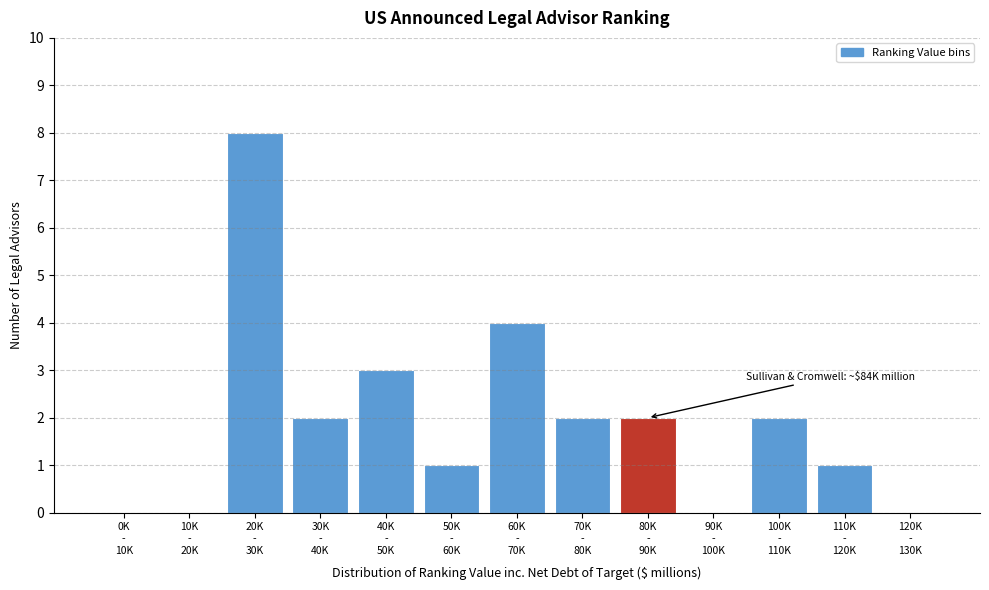

What is the sum of all values?

25